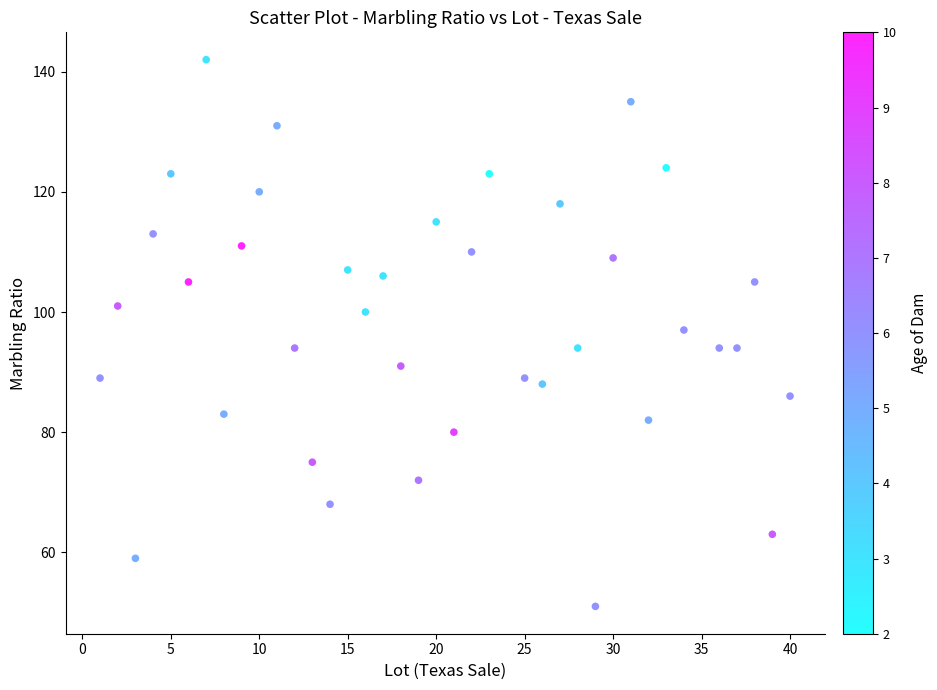

What is the range of Y values (max minus min)?

91